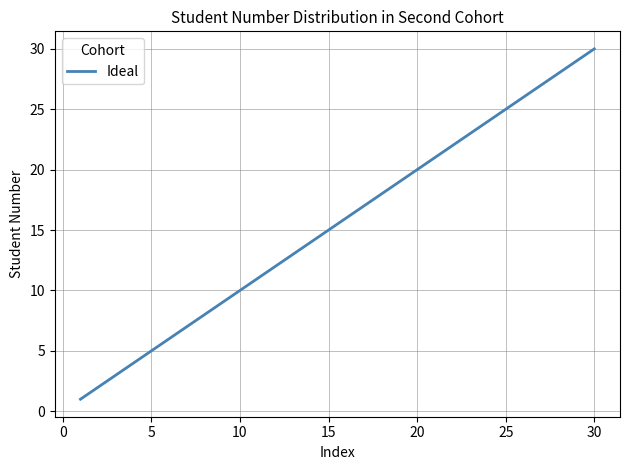

What is the maximum value shown in the chart?

30